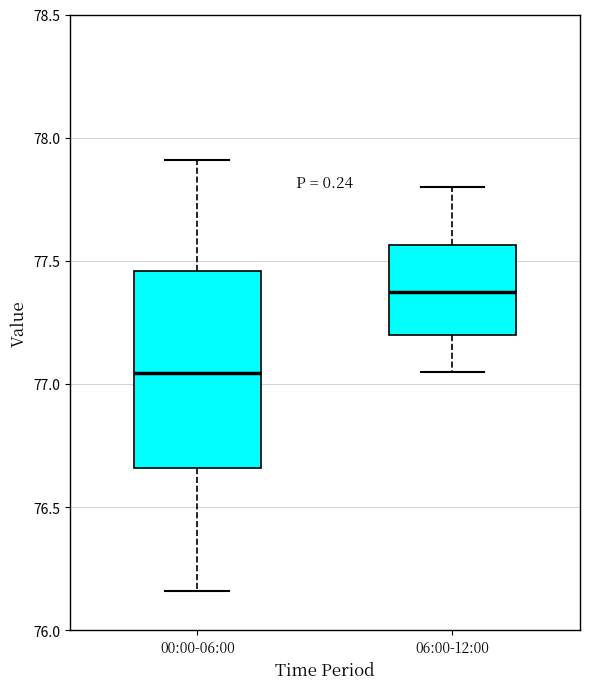

Reading left to right, read every box against the y-axis: the position of its median line, the range the box covers, and the ends of its whiskers. The values are not printed on the chart, so give them approximately, as read against the axis.

00:00-06:00: median 77.05, box 76.65 to 77.45, whiskers 76.15 to 77.90
06:00-12:00: median 77.40, box 77.20 to 77.55, whiskers 77.05 to 77.80